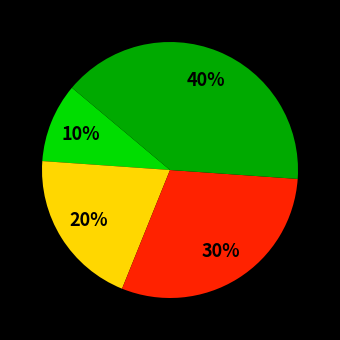

To the nearest percent, what is the difference between the largest and smallest slice percentages?

30%